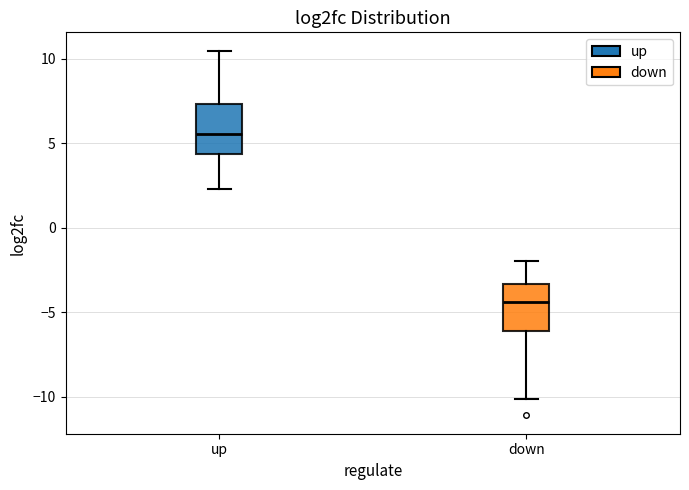

Where is the upper edge of the box for up on the y-axis? The values are not printed on the chart, so give them approximately, as read against the axis.

7.5